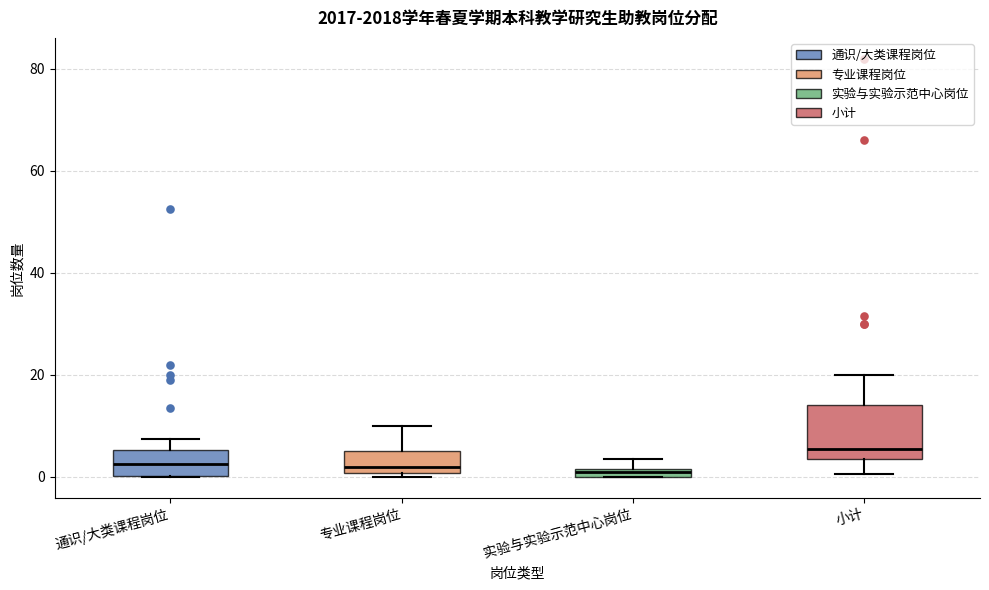

Where is the lower edge of the box for 通识/大类课程岗位 on the y-axis? The values are not printed on the chart, so give them approximately, as read against the axis.

0